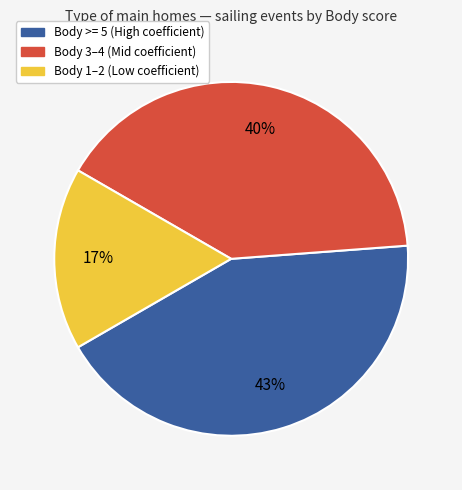

Is there any slice that represents more than half of the pie?

No